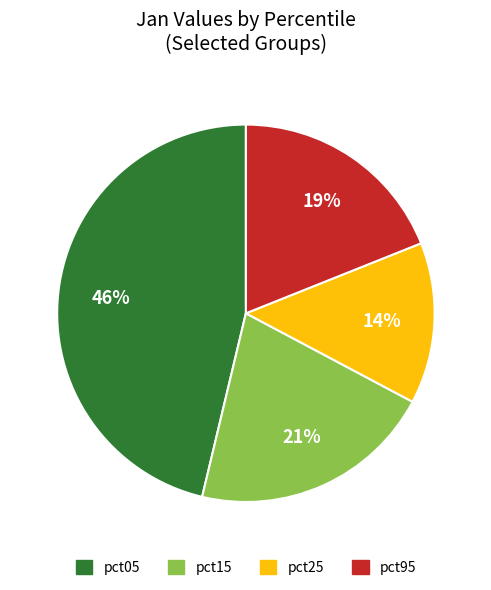

To the nearest percent, what is the average slice percentage?

25%